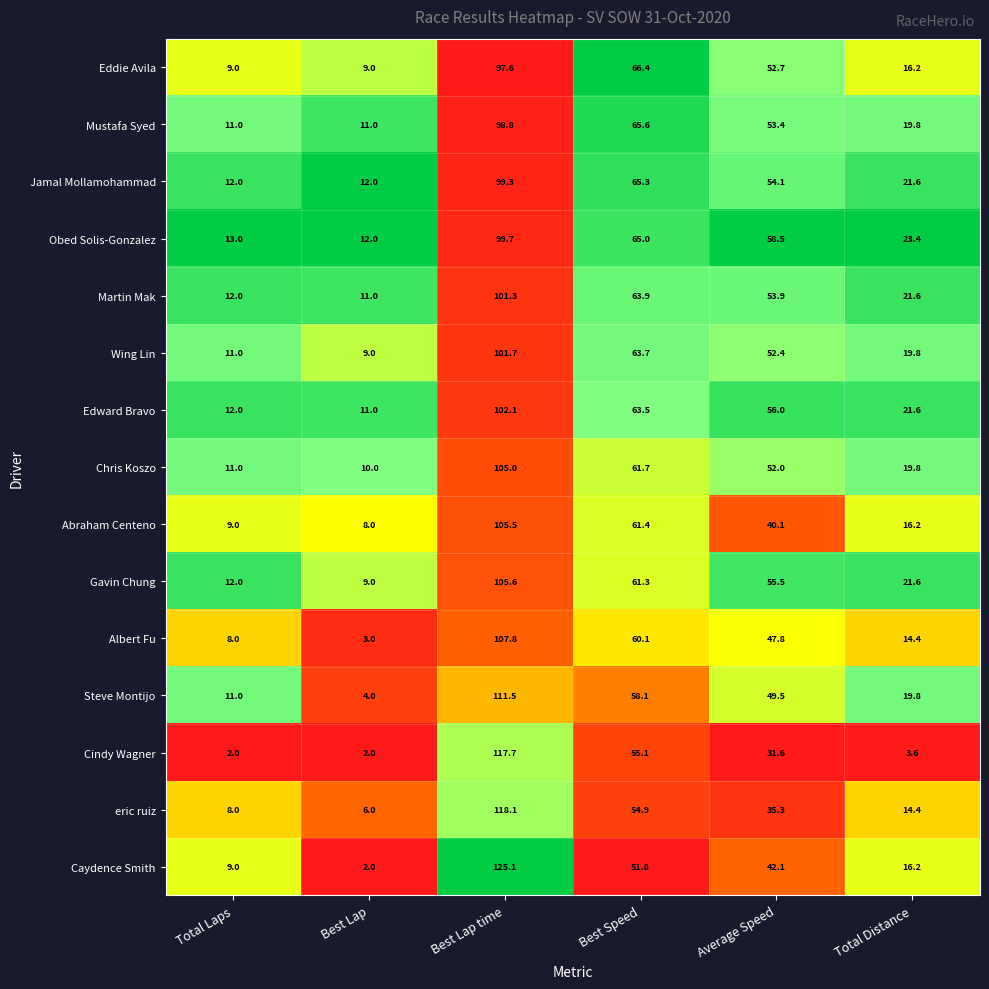

List the series in order of their peak value, lowest first.

Eddie Avila, Mustafa Syed, Jamal Mollamohammad, Obed Solis-Gonzalez, Martin Mak, Wing Lin, Edward Bravo, Chris Koszo, Abraham Centeno, Gavin Chung, Albert Fu, Steve Montijo, Cindy Wagner, eric ruiz, Caydence Smith